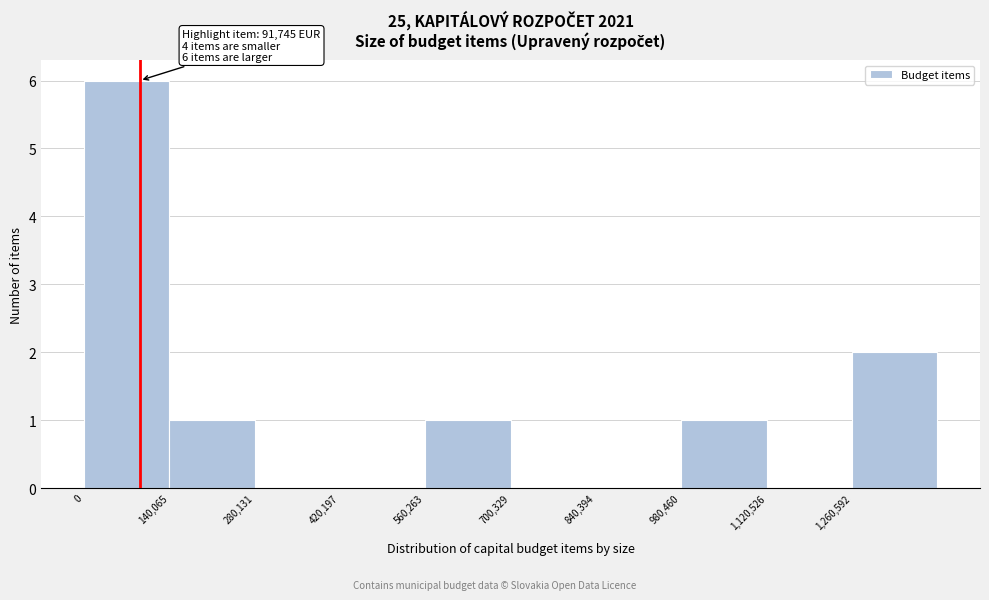

Over which range of the x-axis is the bar tallest?

0 to 140000